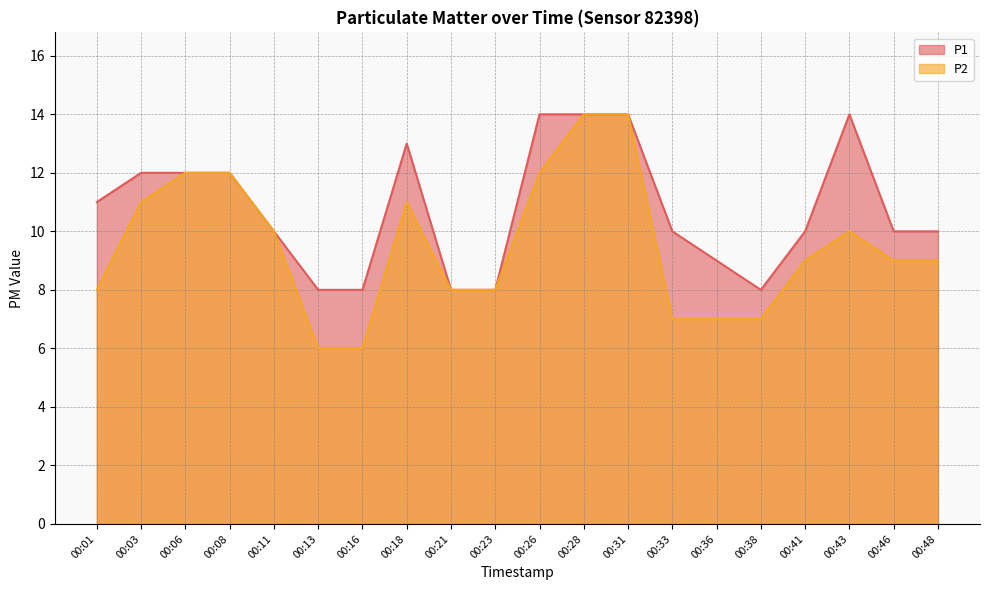

What is the smallest value displayed?

6